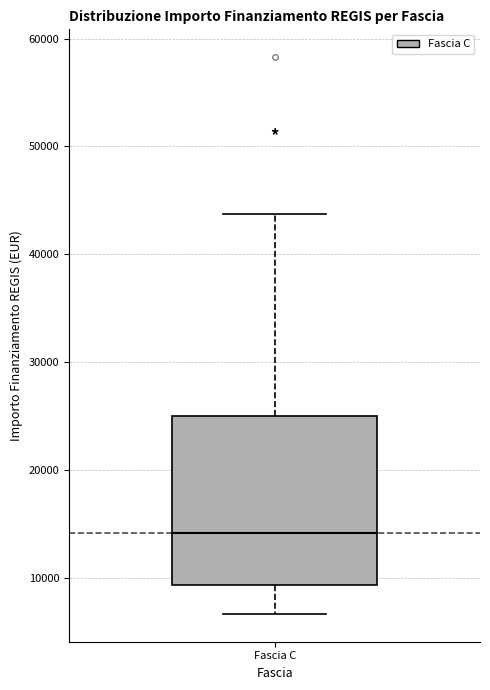

Read this box plot against the y-axis: the position of the median line, the range covered by the box, and the ends of both whiskers. The values are not printed on the chart, so give them approximately, as read against the axis.

median 14000, box 9000 to 25000, whiskers 7000 to 44000